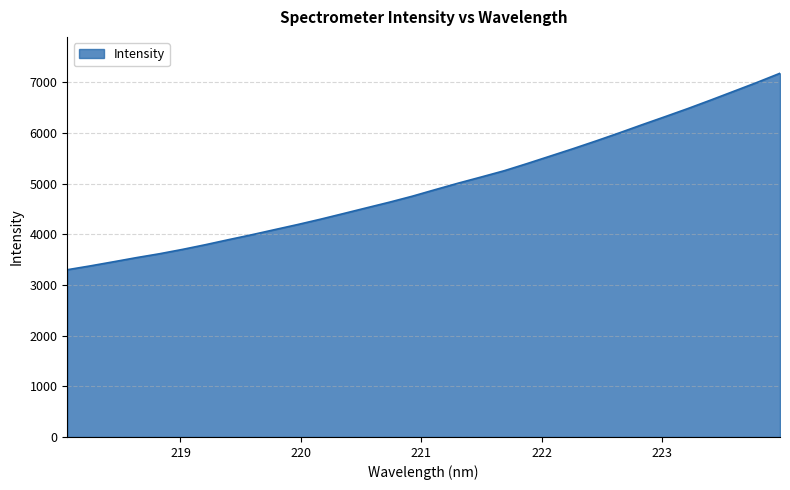

Reading left to right, transcribe all the data shown in this chart.

3298.9	3374.7	3455.2	3537.2	3613.6	3699.5	3792.4	3891.4	3987.4	4088.8	4189.4	4295.2	4406.7	4519.4	4631.2	4749.8	4879.8	5007.5	5128.9	5252.5	5394.5	5541.3	5688.4	5840.8	5998.0	6160.4	6319.1	6480.4	6648.9	6821.4	6994.1	7174.7